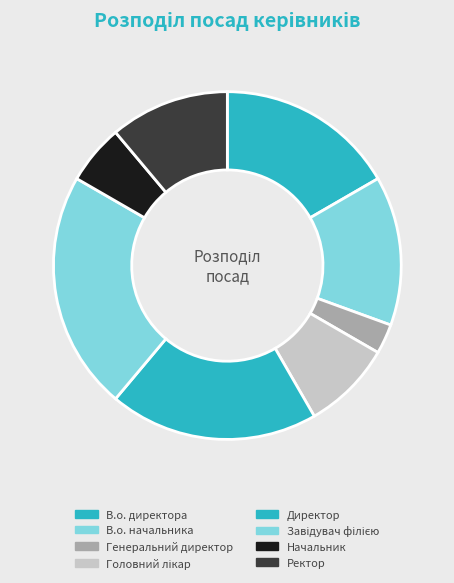

Which slice is the smallest?

Генеральний директор